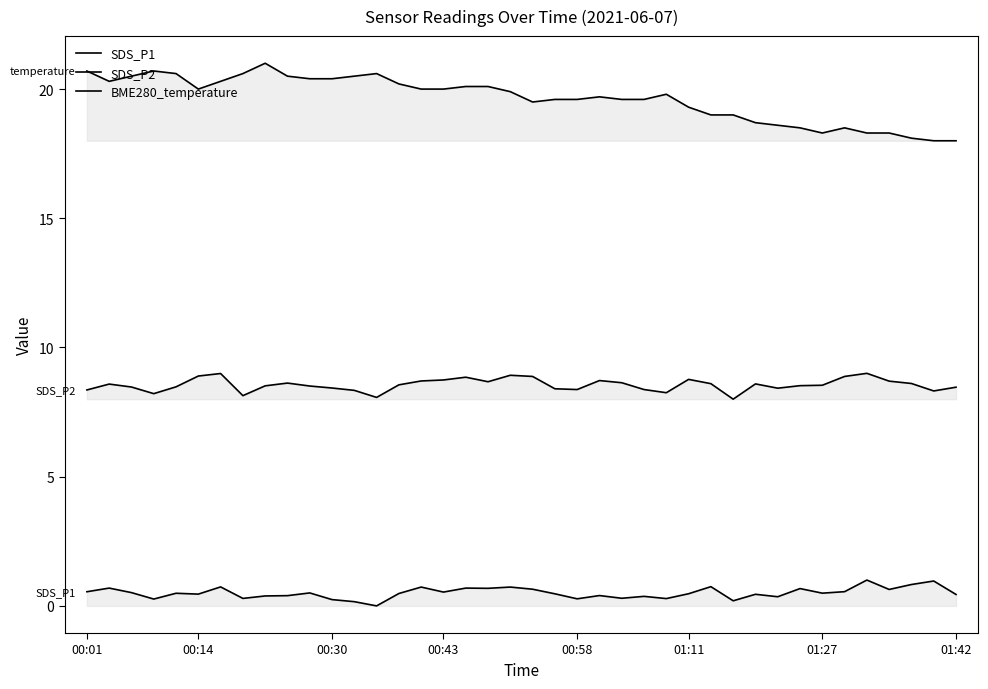

Does the chart display data point markers on the line(s)?

No